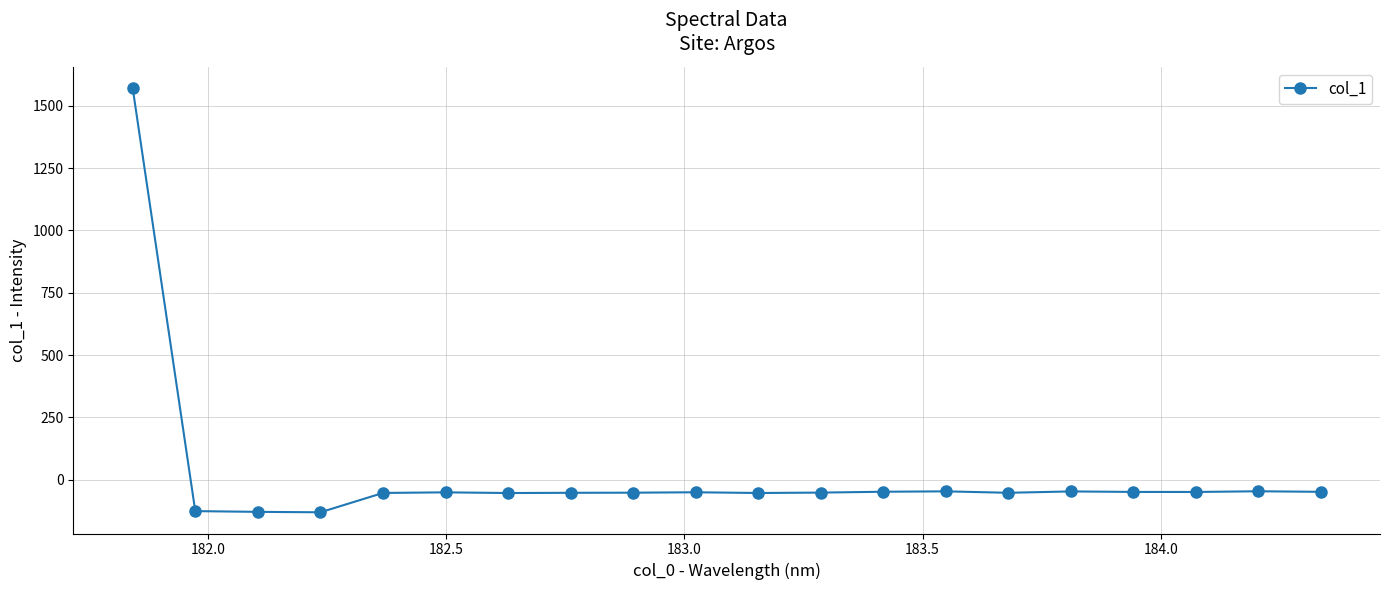

What is the difference between the second highest and second lowest values?

82.7